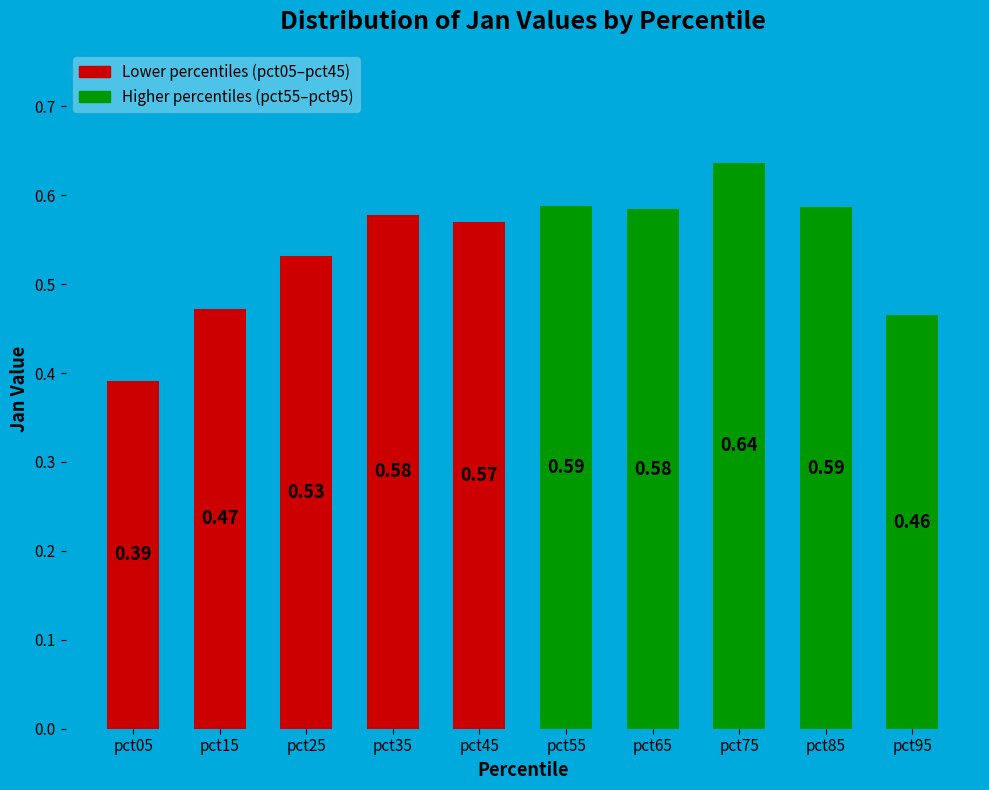

What is the change in value from pct05 to pct75?

+0.2